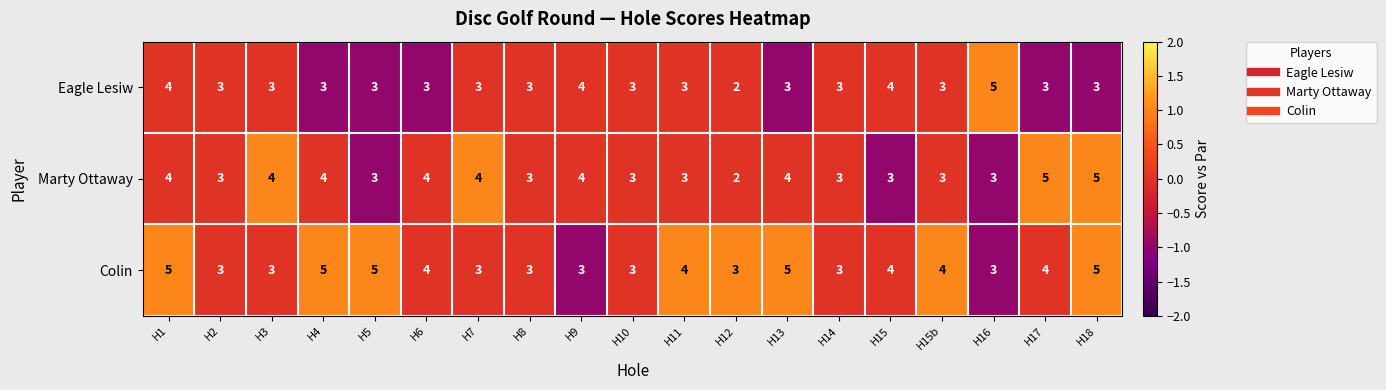

At H4, list the series in order from largest to smallest.

Colin, Marty Ottaway, Eagle Lesiw